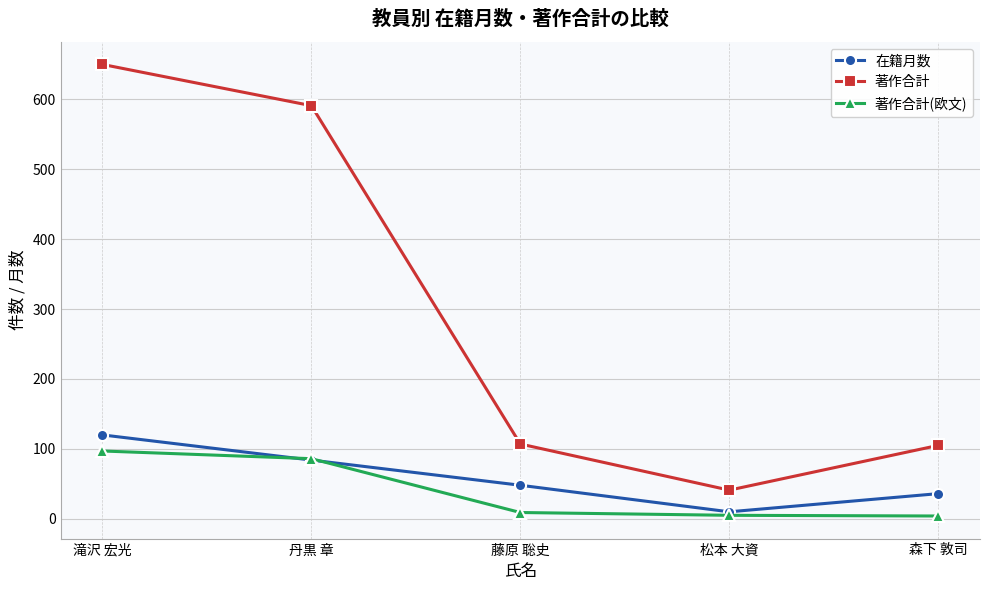

Which category has the lowest value in the 在籍月数 series?

松本 大資